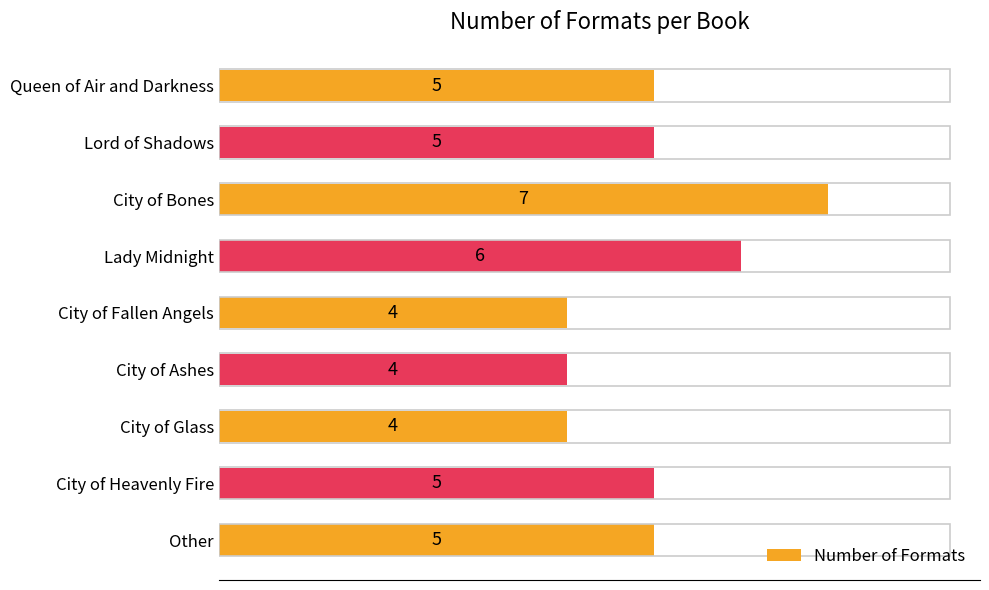

The chart shows a value of 4 at City of Ashes. True or false?

True